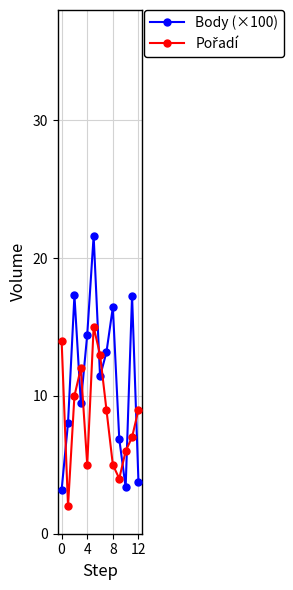

Which series has the largest total across all categories?

Body (×100)